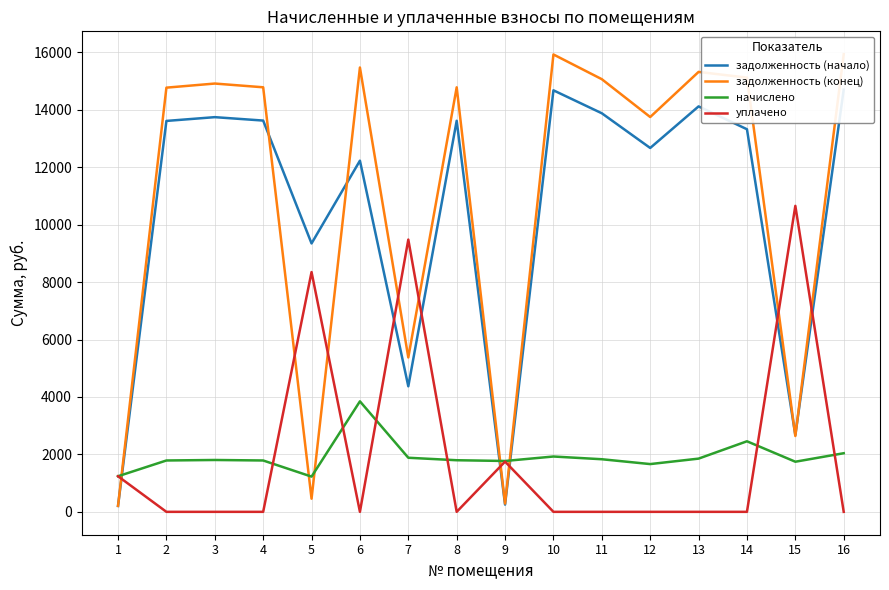

What is the sum of all начислено values?

30667.7